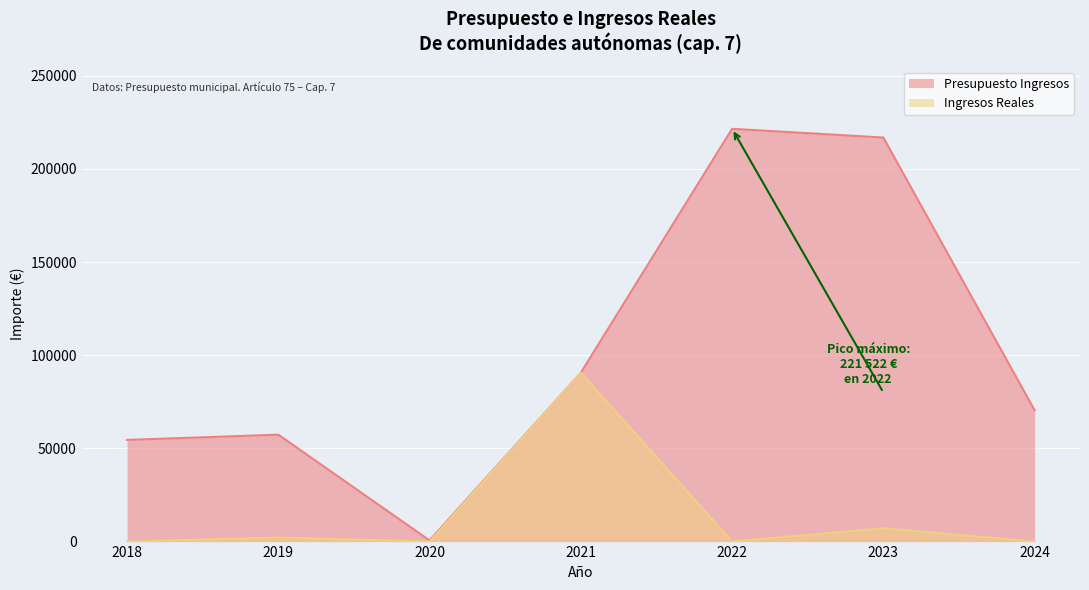

True or false: Presupuesto Ingresos has more than 0 interior local peaks.

True